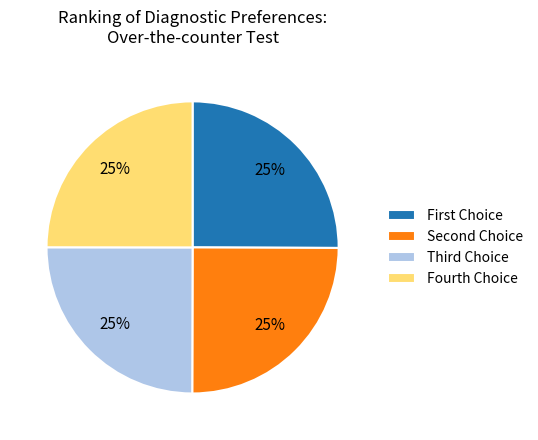

How many slices are in this pie chart?

4